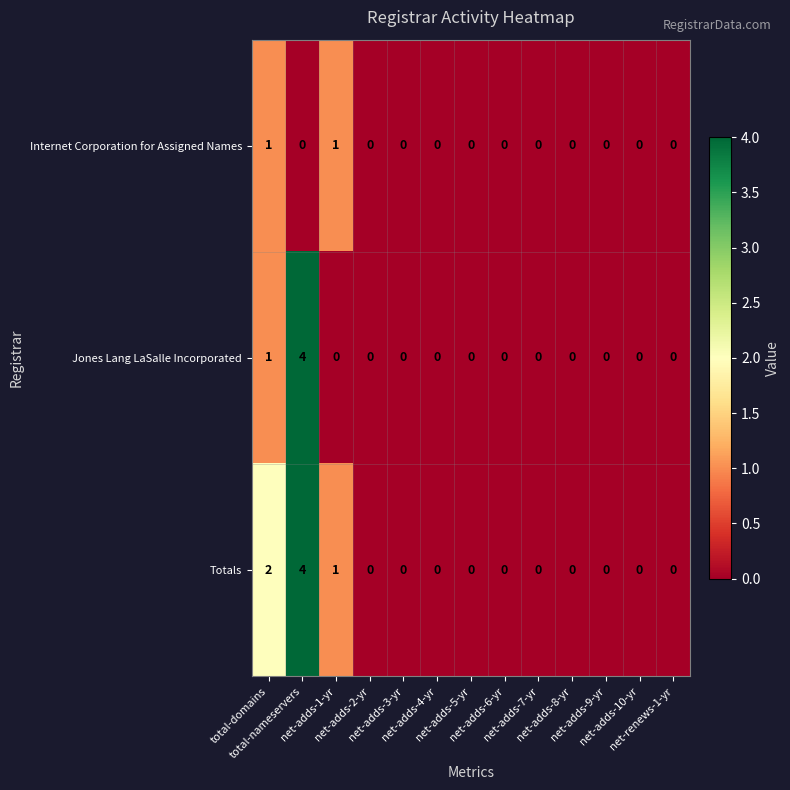

Which series has the largest total across all categories?

Totals